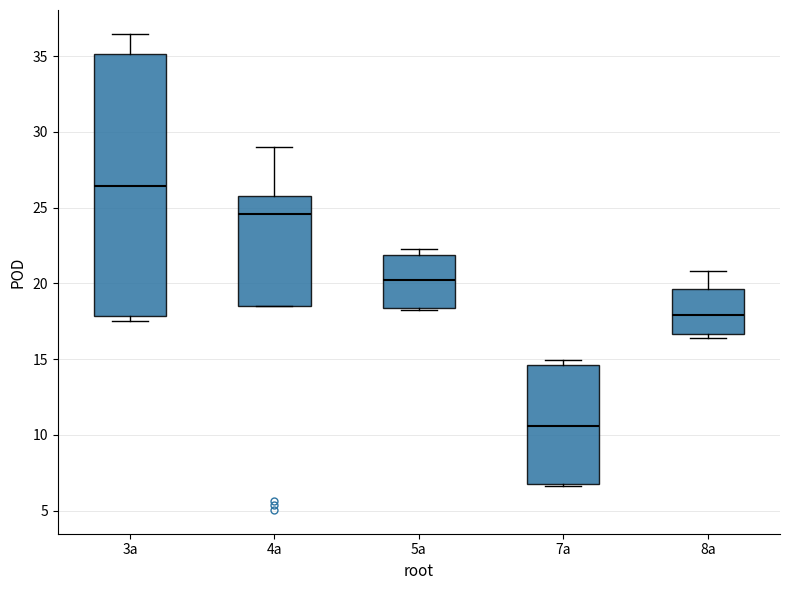

Comparing the boxes themselves (not the whiskers), which one is the tallest?

3a